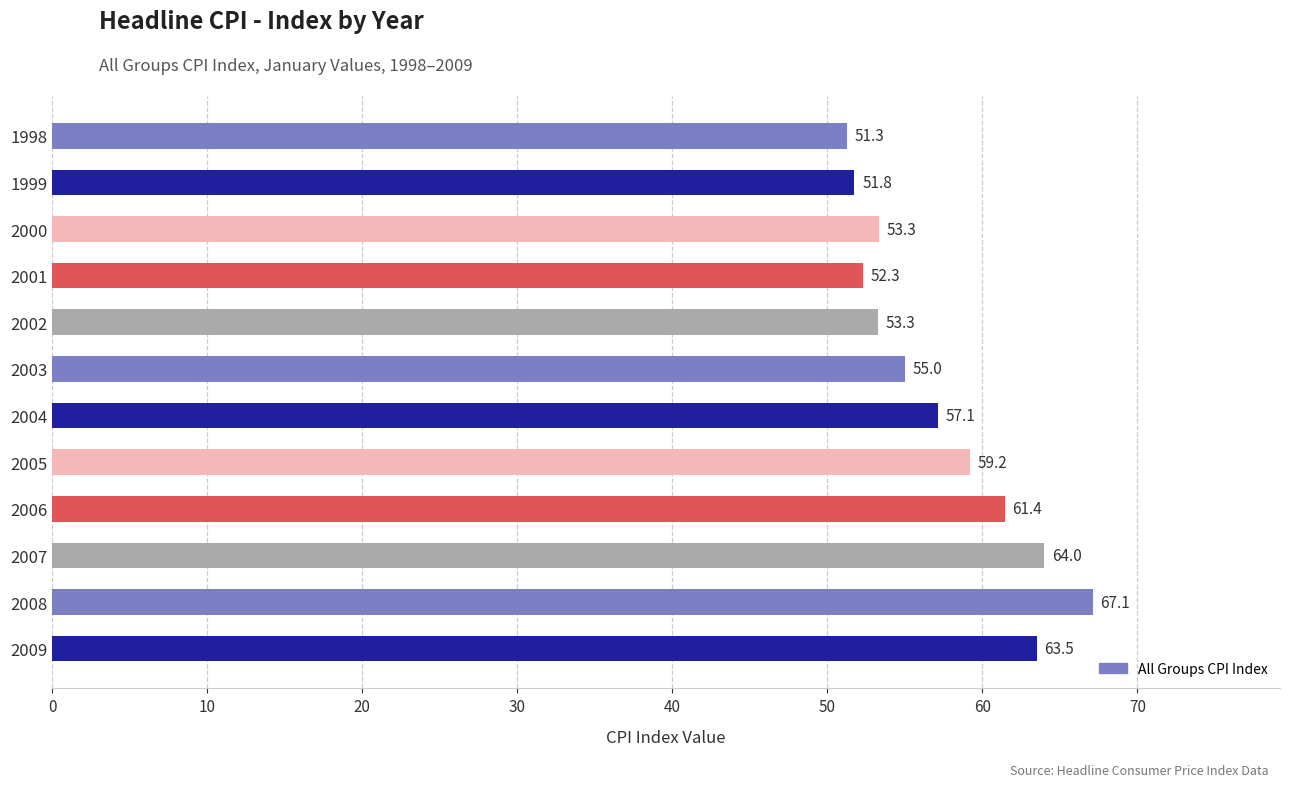

What is the approximate value at 1999?

51.8